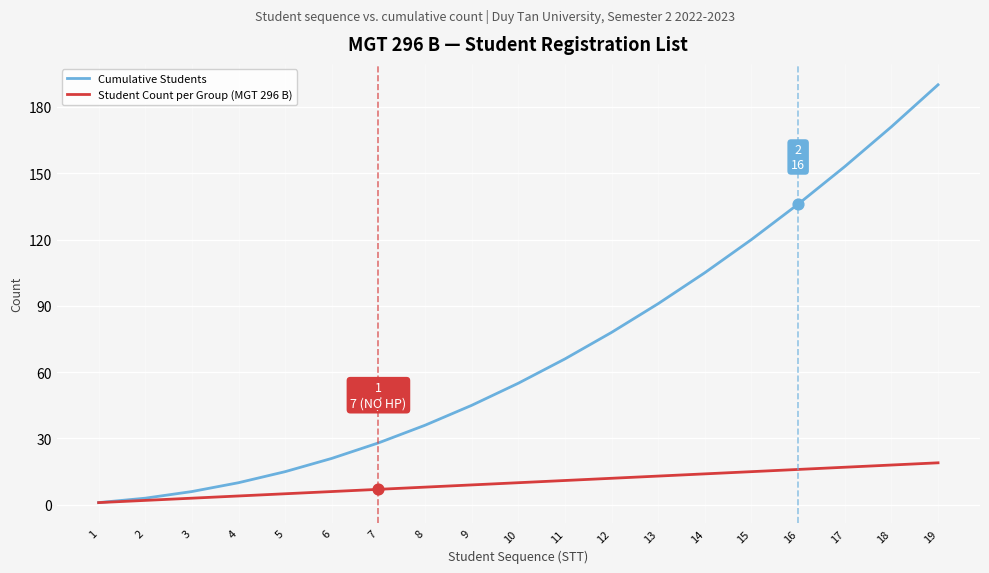

What are all the series names shown in the legend?

Cumulative Students, Student Count per Group (MGT 296 B)